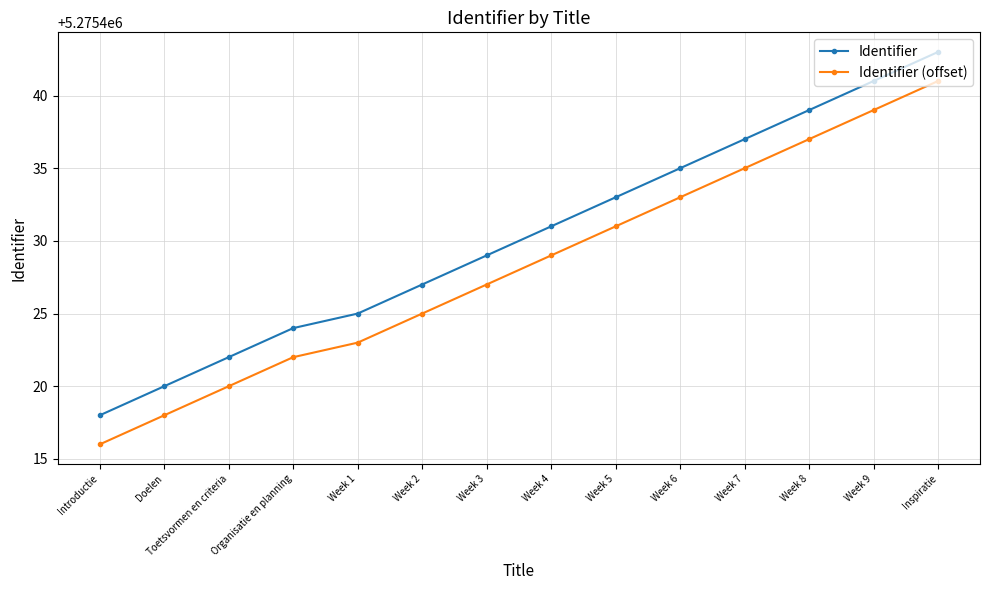

Reading left to right, list all the values displayed in this chart.

Identifier: Introductie=5275418	Doelen=5275420	Toetsvormen en criteria=5275422	Organisatie en planning=5275424	Week 1=5275425	Week 2=5275427	Week 3=5275429	Week 4=5275431	Week 5=5275433	Week 6=5275435	Week 7=5275437	Week 8=5275439	Week 9=5275441	Inspiratie=5275443
Identifier (offset): Introductie=5275416	Doelen=5275418	Toetsvormen en criteria=5275420	Organisatie en planning=5275422	Week 1=5275423	Week 2=5275425	Week 3=5275427	Week 4=5275429	Week 5=5275431	Week 6=5275433	Week 7=5275435	Week 8=5275437	Week 9=5275439	Inspiratie=5275441